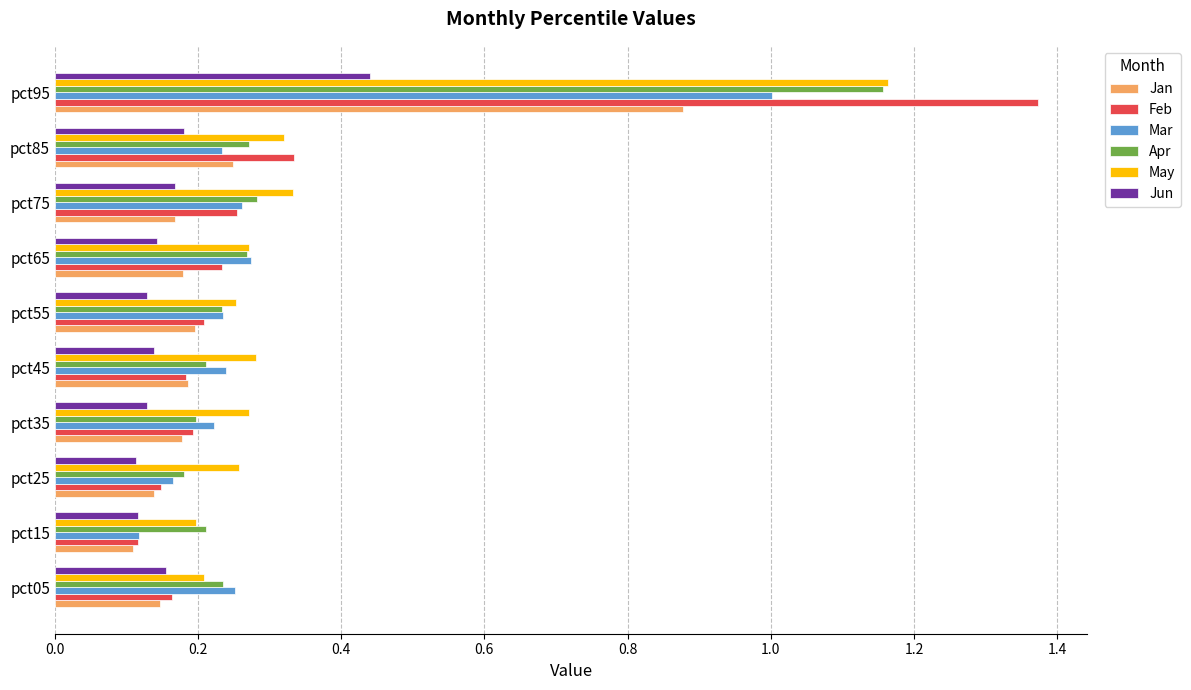

What is the difference between the maximum and second lowest values in the Mar series?

0.8